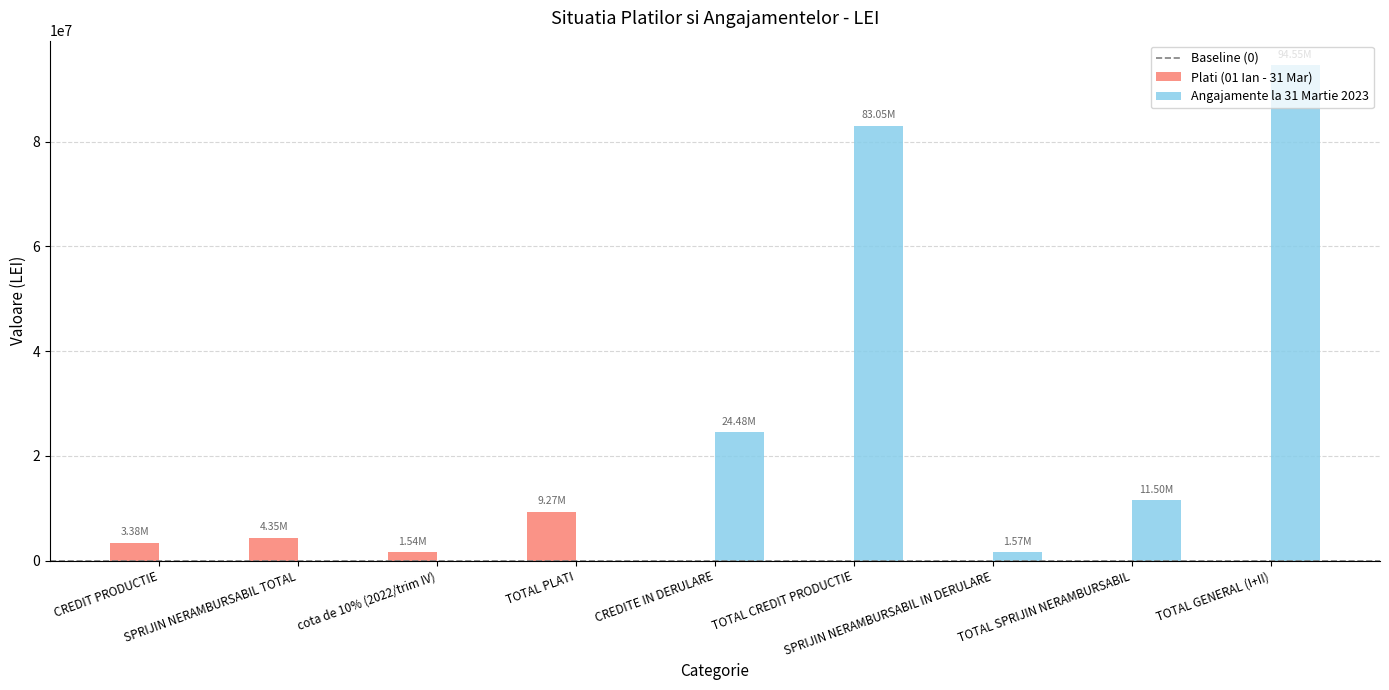

Which series has the largest total across all categories?

Angajamente la 31 Martie 2023